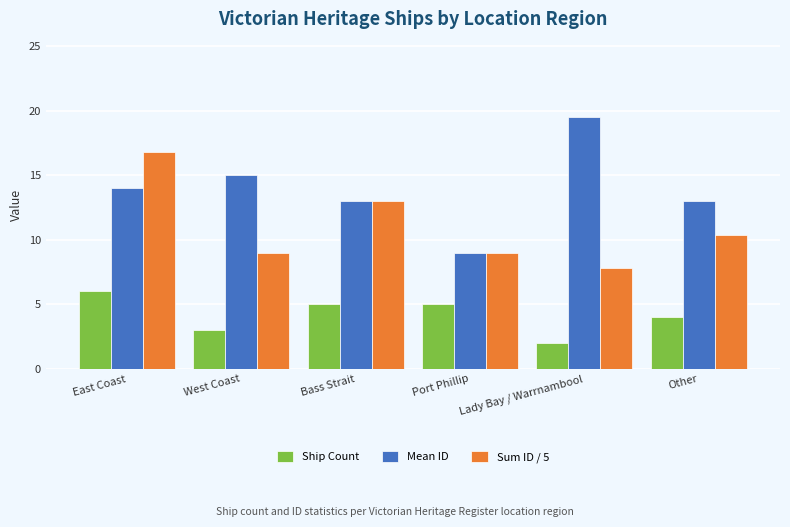

What is the maximum value shown in the chart?

19.5